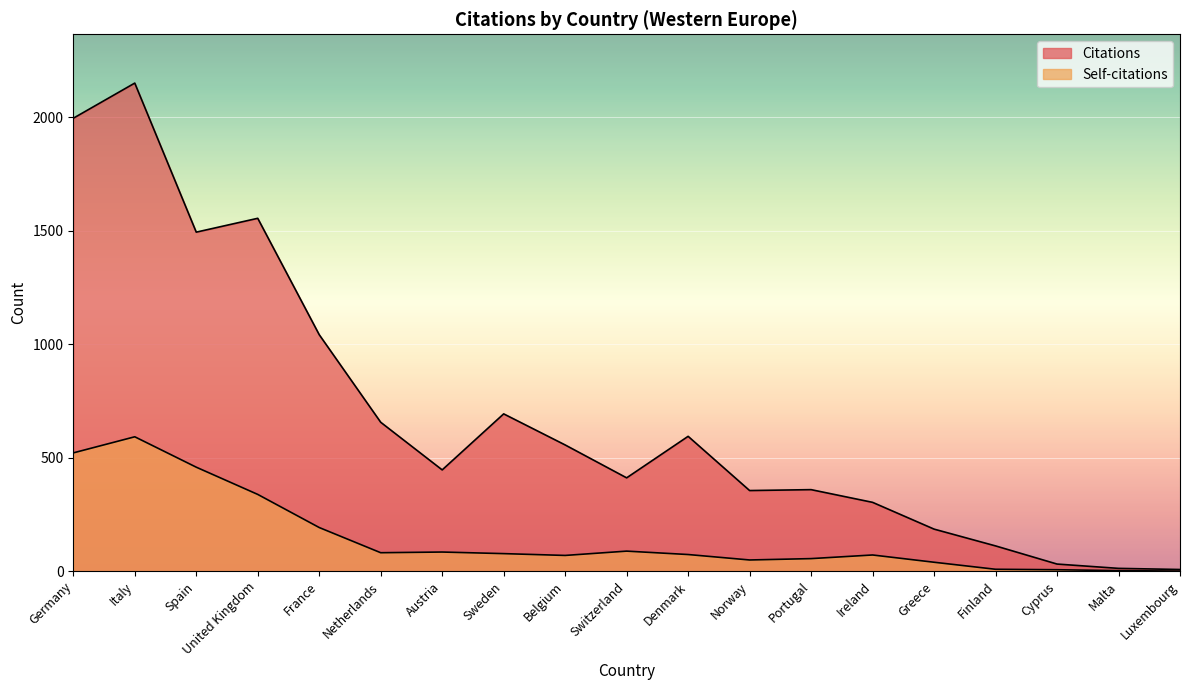

The value of Self-citations at United Kingdom is 338. True or false?

True